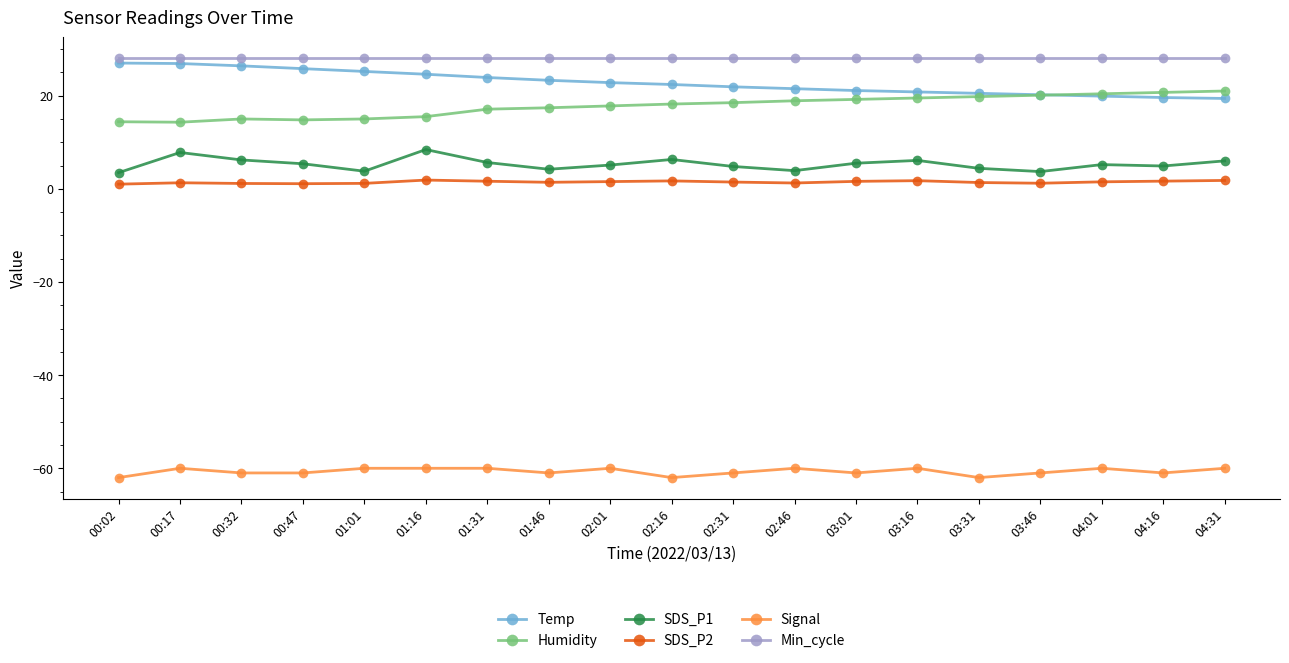

What is the difference between the second highest and minimum values in the Temp series?

7.5